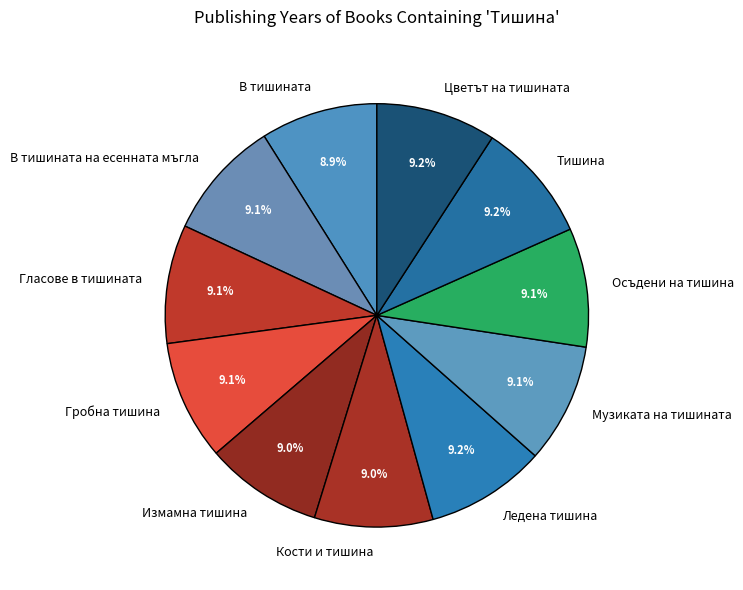

What percentage is the В тишината slice, to the nearest percent?

9%